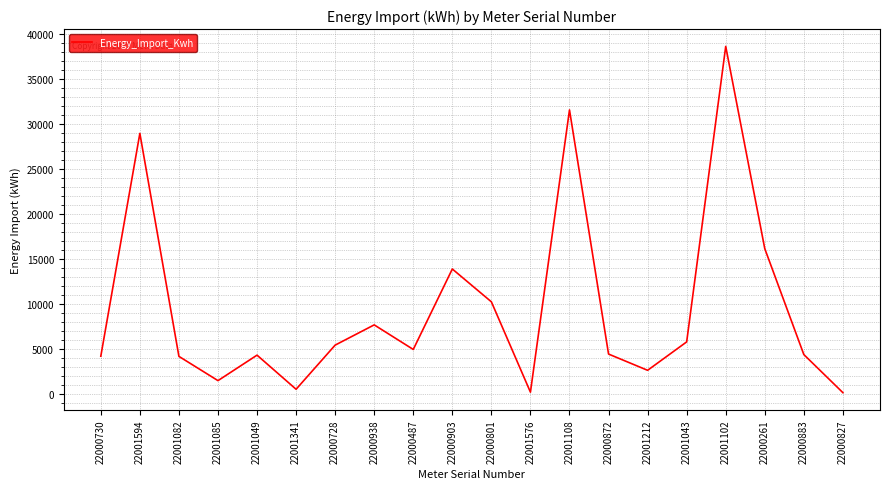

The value at 22000487 is 5001.9. True or false?

True